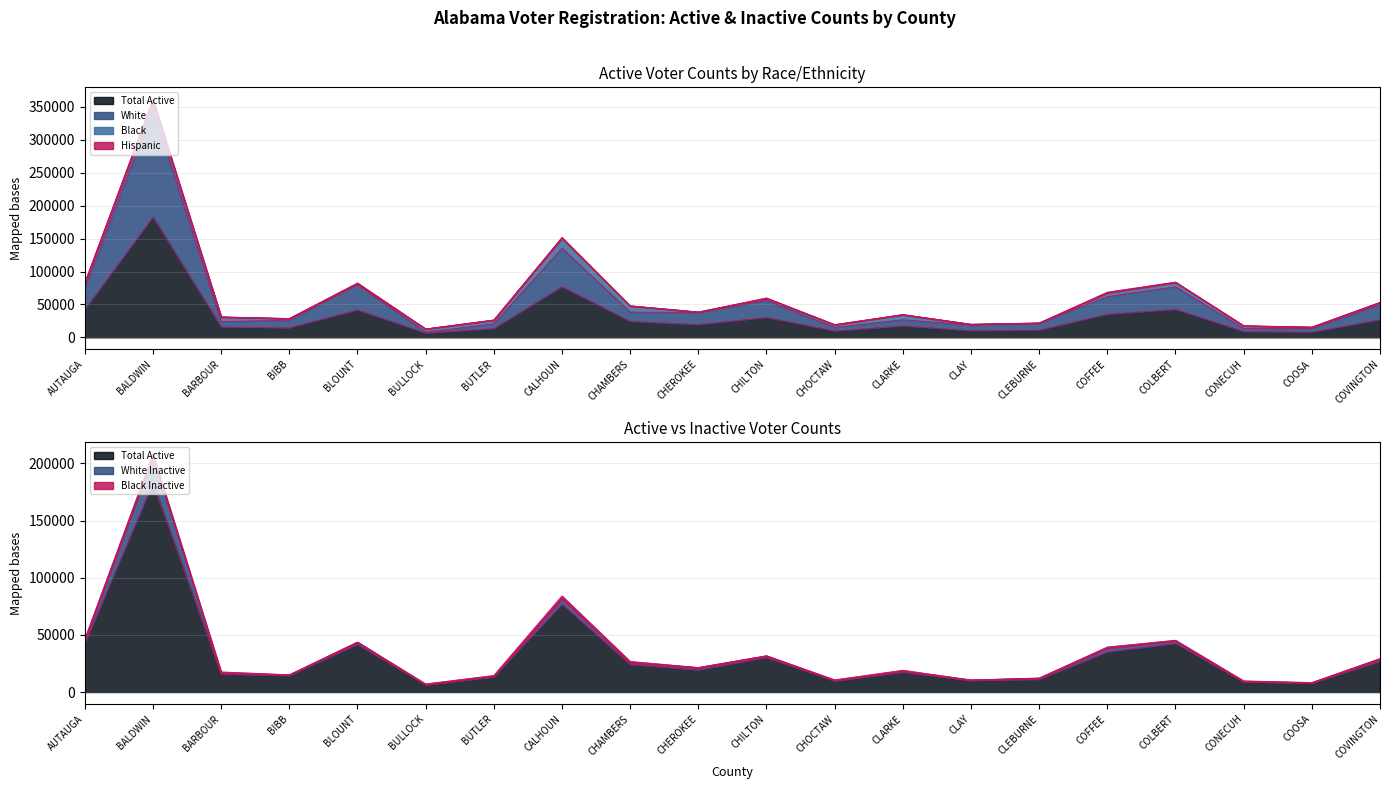

After their last crossing, which series has the higher values: Black or White?

White